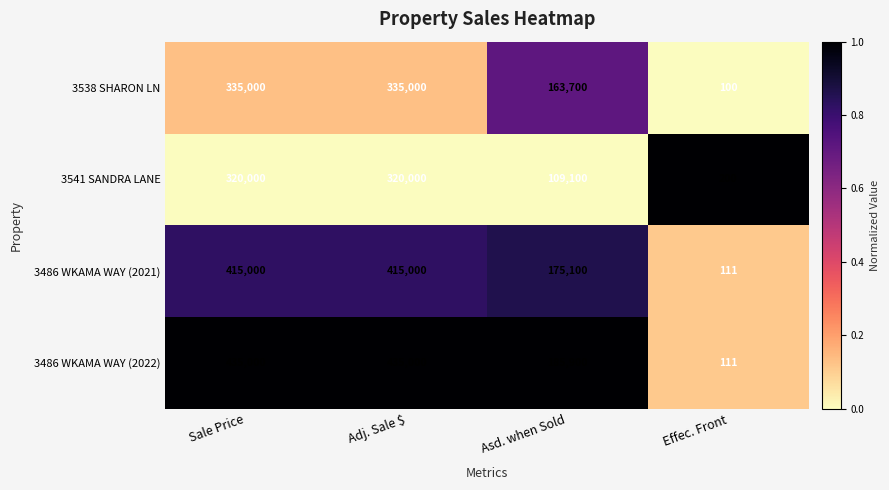

Is the value of 3541 SANDRA LANE at Asd. when Sold greater than the value of 3486 WKAMA WAY (2022) at Adj. Sale $?

No